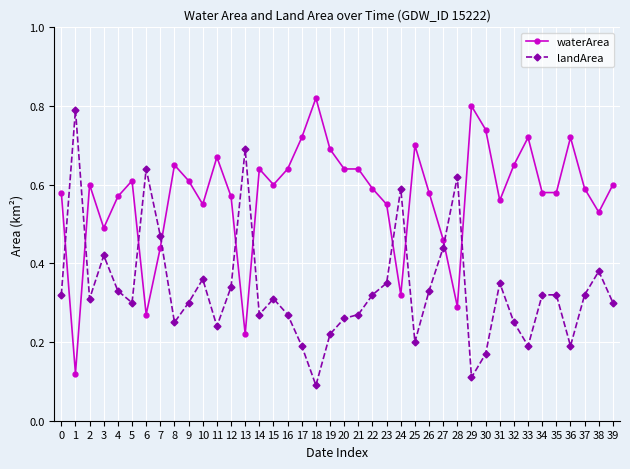

True or false: waterArea has more than 1 interior local peaks.

True